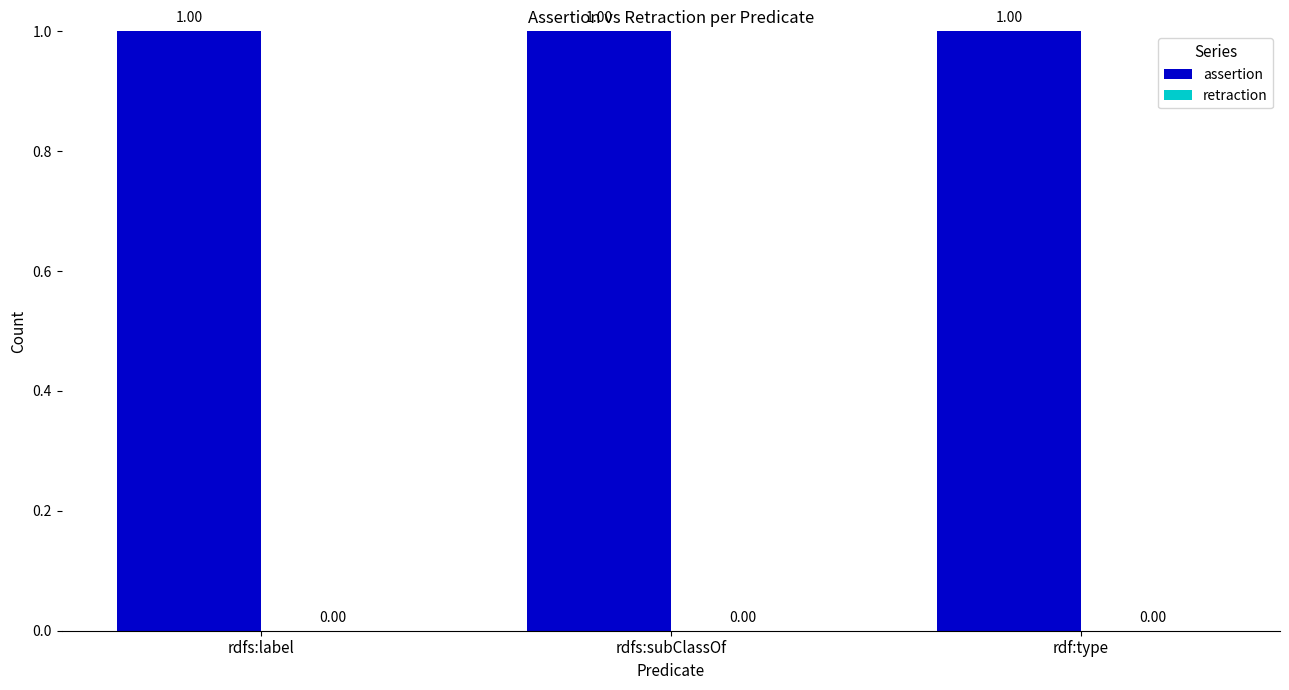

Reading left to right, extract all data points from this chart.

assertion: rdfs:label=1	rdfs:subClassOf=1	rdf:type=1
retraction: rdfs:label=0	rdfs:subClassOf=0	rdf:type=0